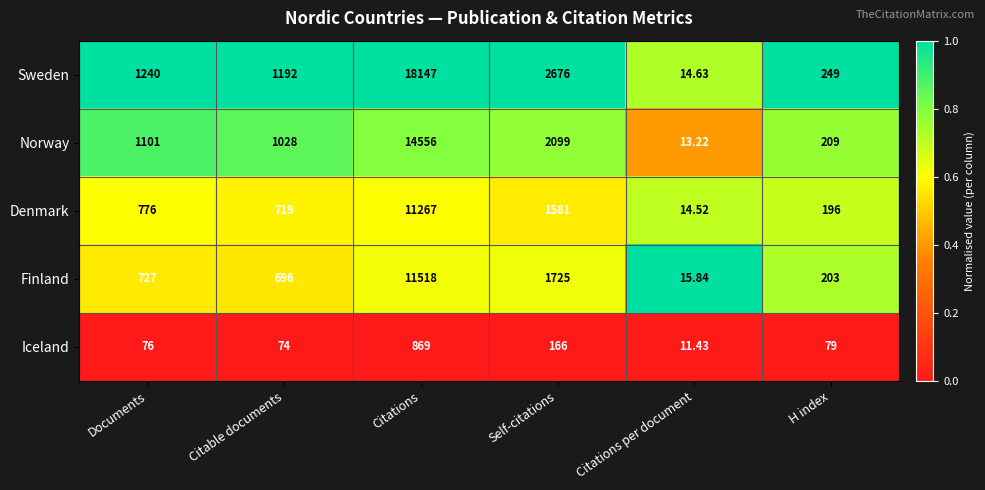

Where is Iceland nearest to the value 440?

Self-citations